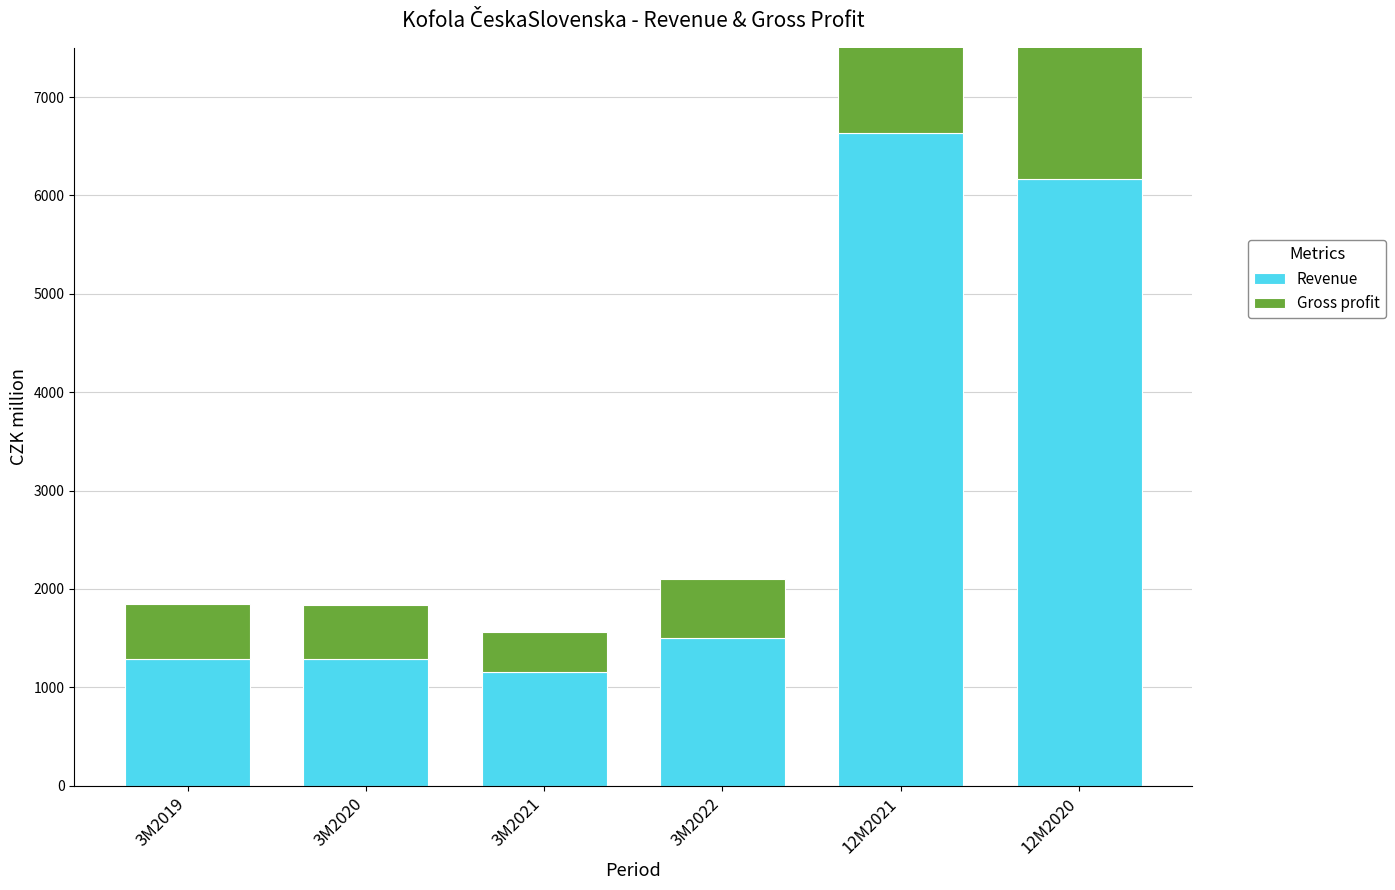

What is the minimum value shown in the chart?

410.1